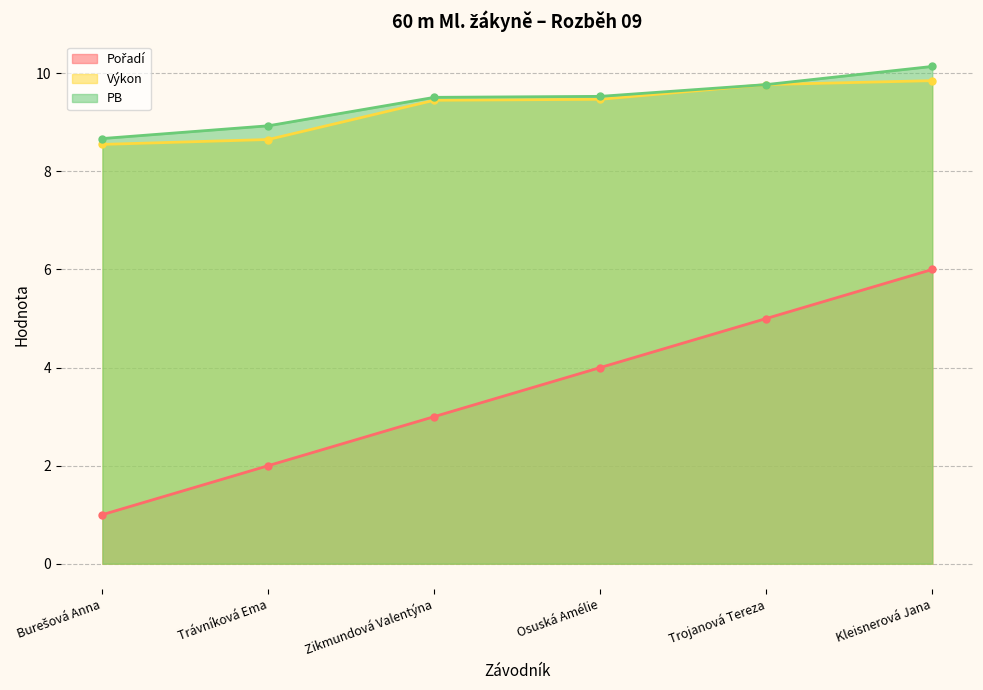

Reading right to left, transcribe all the data shown in this chart.

Pořadí: Kleisnerová Jana=6.0	Trojanová Tereza=5.0	Osuská Amélie=4.0	Zikmundová Valentýna=3.0	Trávníková Ema=2.0	Burešová Anna=1.0
Výkon: Kleisnerová Jana=9.8	Trojanová Tereza=9.8	Osuská Amélie=9.5	Zikmundová Valentýna=9.4	Trávníková Ema=8.7	Burešová Anna=8.6
PB: Kleisnerová Jana=10.1	Trojanová Tereza=9.8	Osuská Amélie=9.5	Zikmundová Valentýna=9.5	Trávníková Ema=8.9	Burešová Anna=8.7